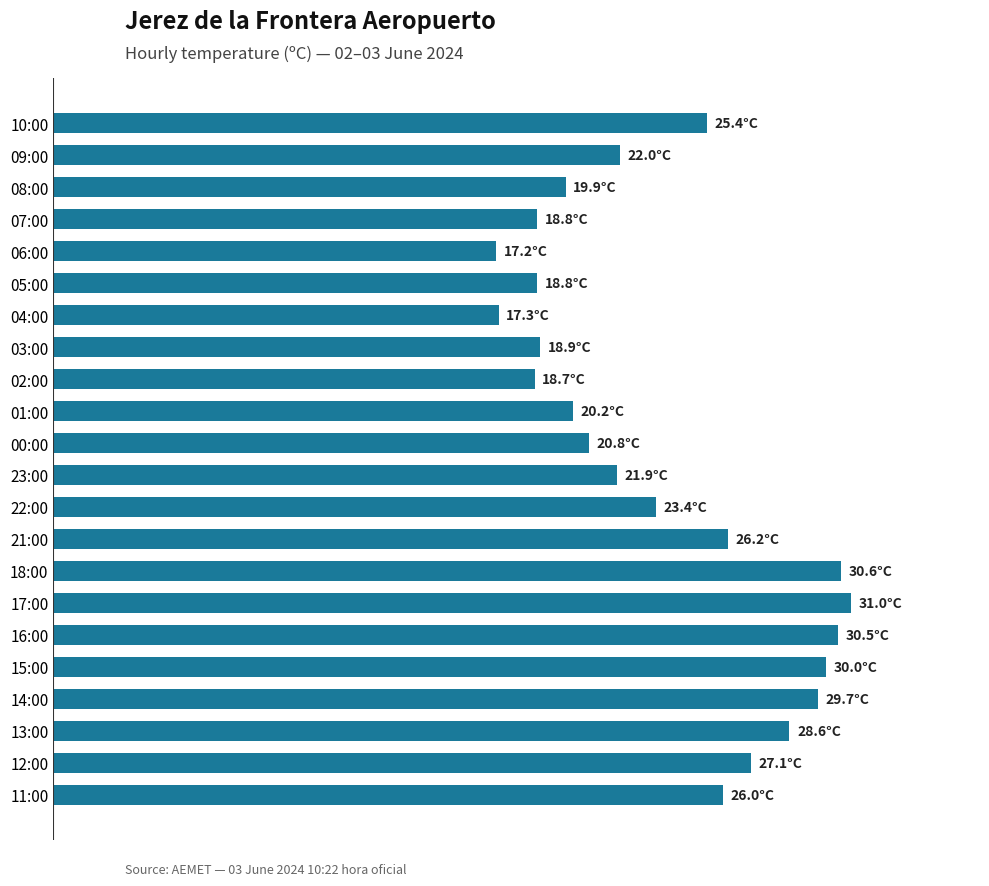

Does the chart contain any negative values?

No